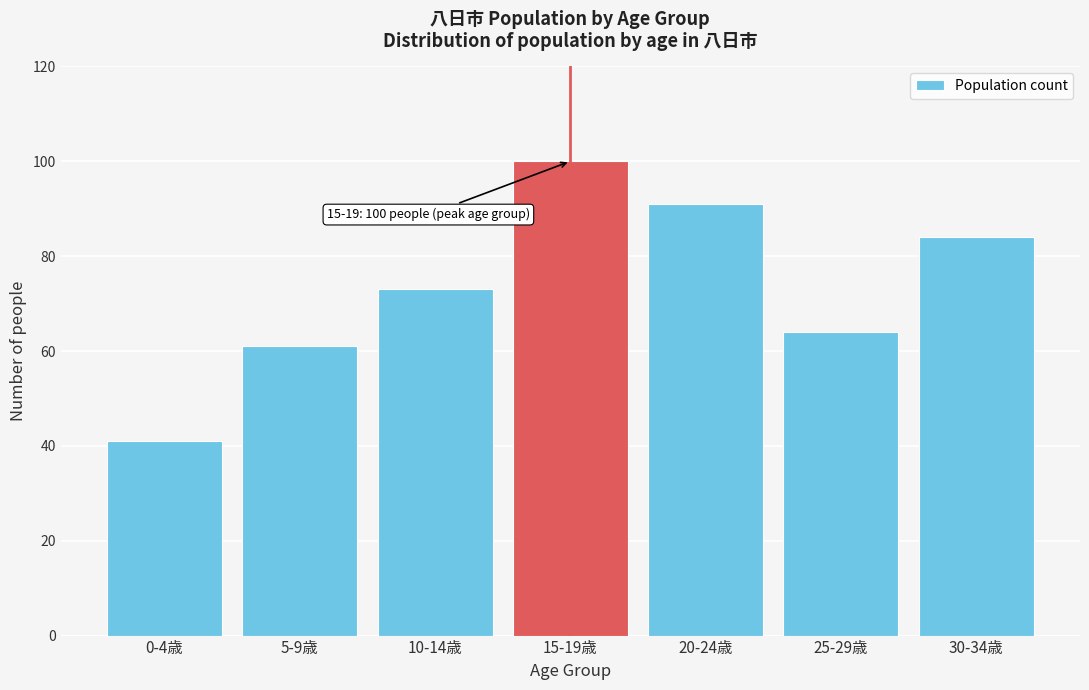

Reading left to right, what are all the values shown in this chart?

0-4歳=41	5-9歳=61	10-14歳=73	15-19歳=100	20-24歳=91	25-29歳=64	30-34歳=84